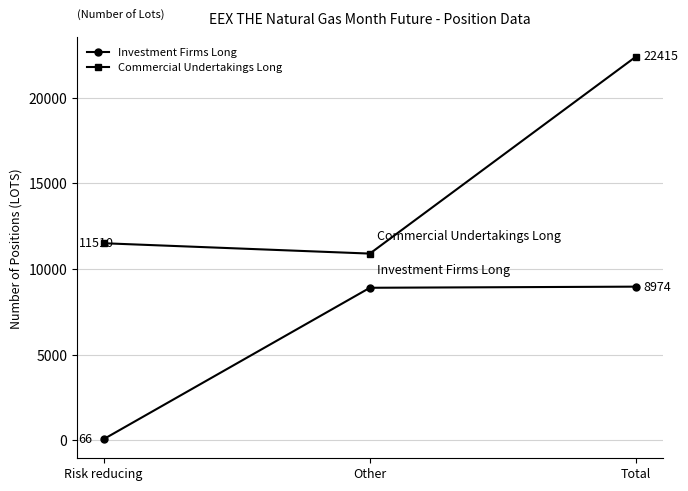

What value does the Investment Firms Long series have at Other, to the nearest 50?

8900